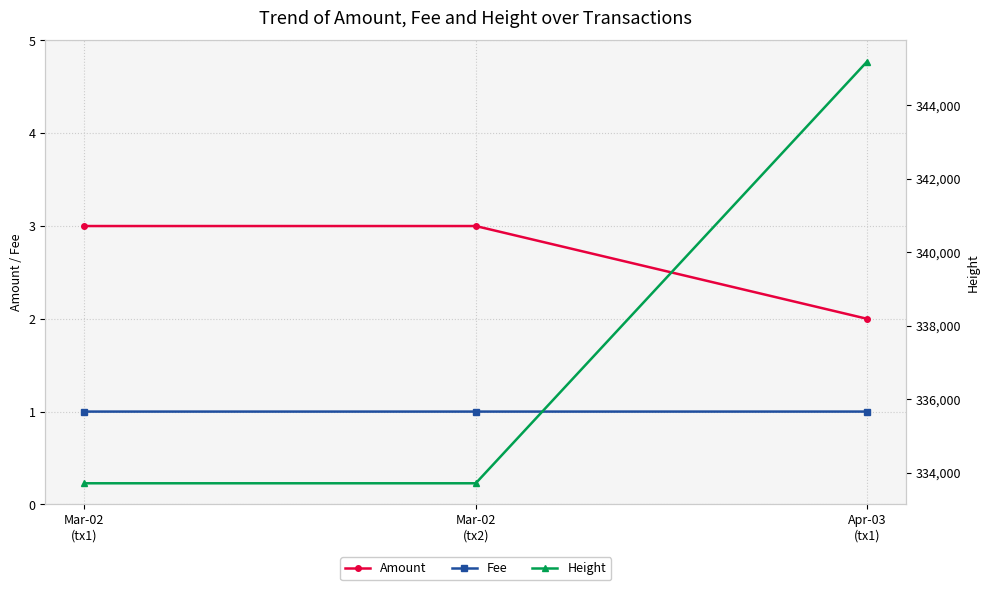

Reading right to left, list all the values displayed in this chart.

Amount: 2.0	3.0	3.0
Fee: 1.0	1.0	1.0
Height: 345190.0	333715.0	333715.0